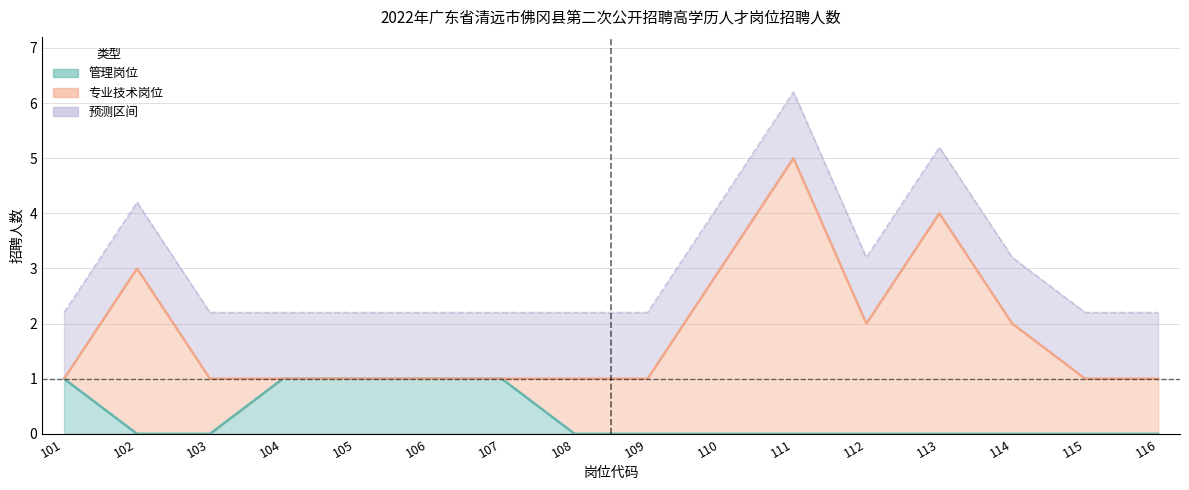

The value at 105 is 1. True or false?

True